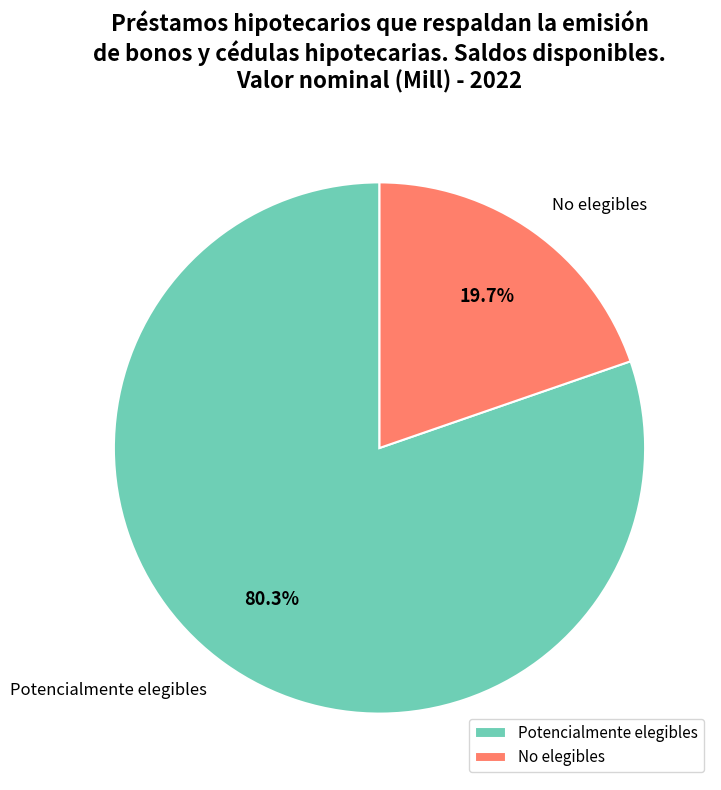

Count the number of slices in the pie.

2